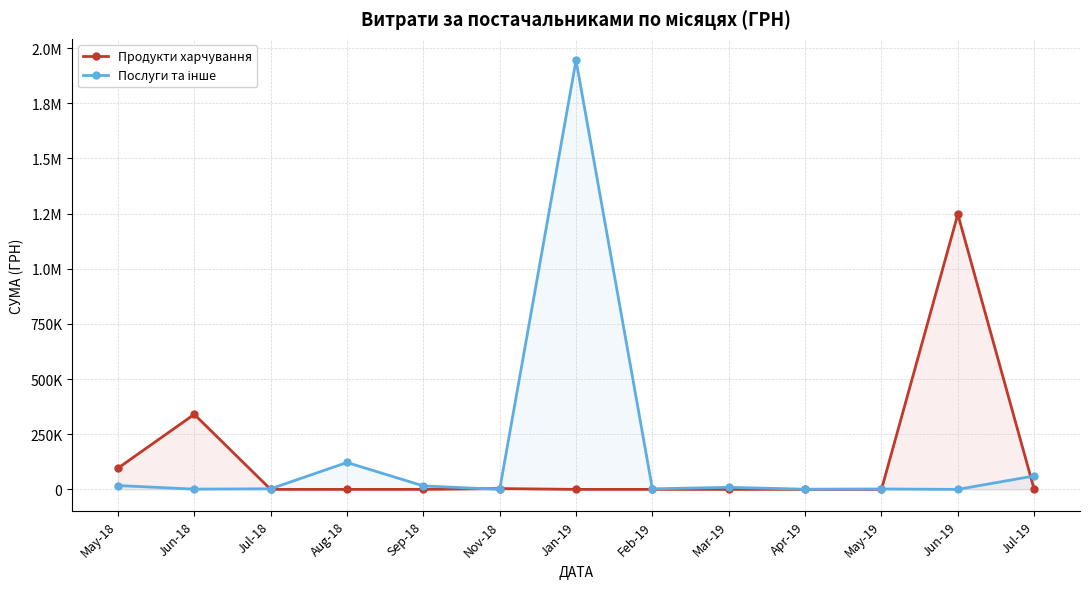

What is the total value across all series at Aug-18?

121842.4